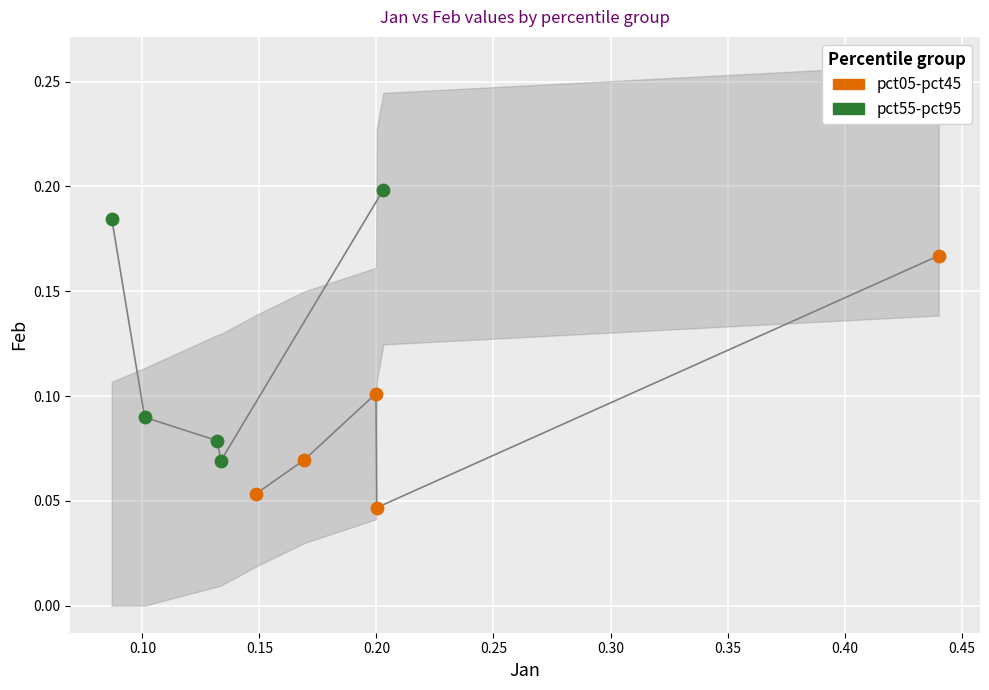

Which series reaches the maximum Y coordinate?

pct55-pct95